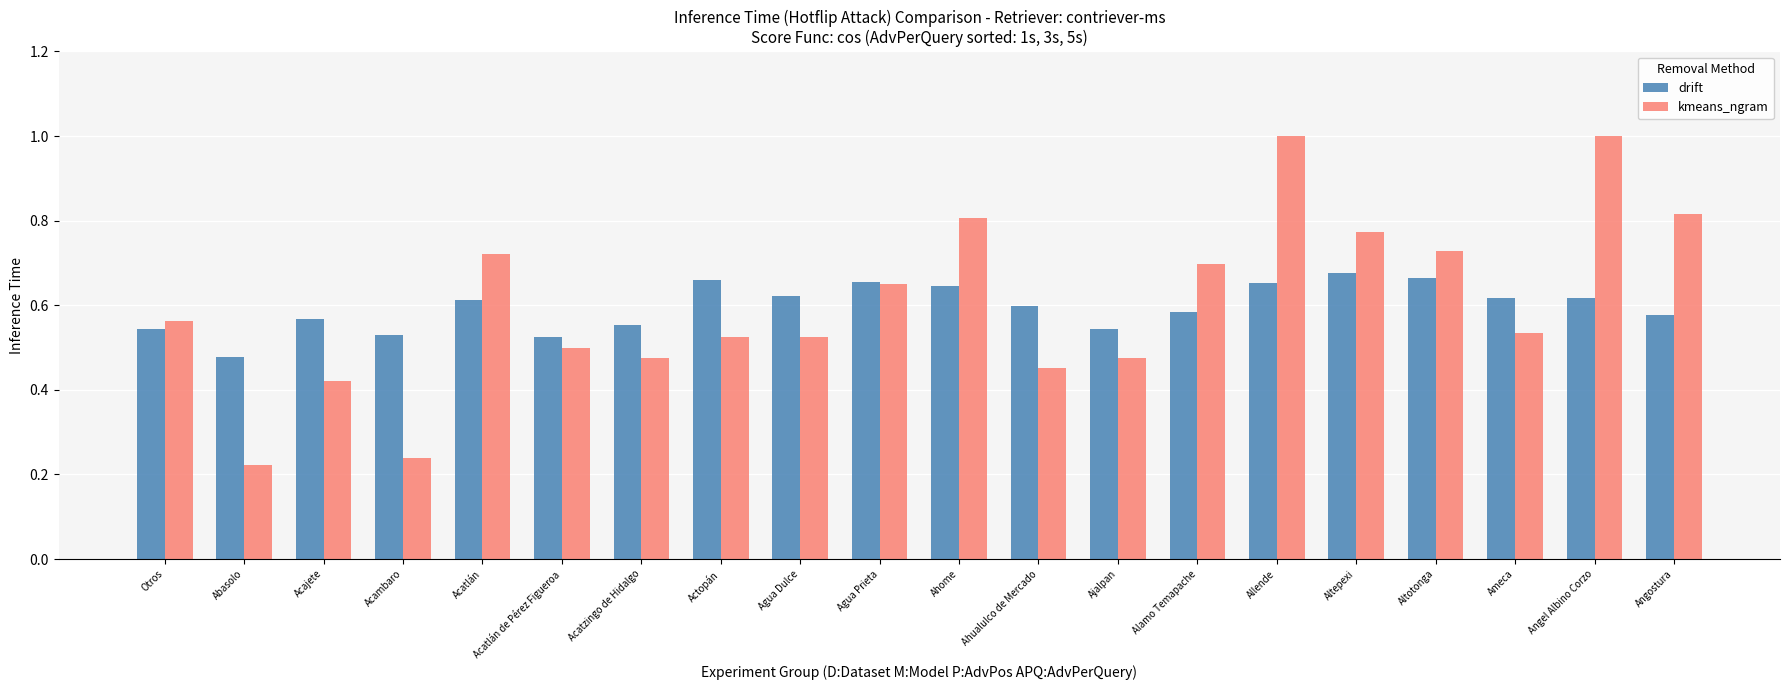

True or false: kmeans_ngram has a value of 0.8 at Acatlán de Pérez Figueroa.

False